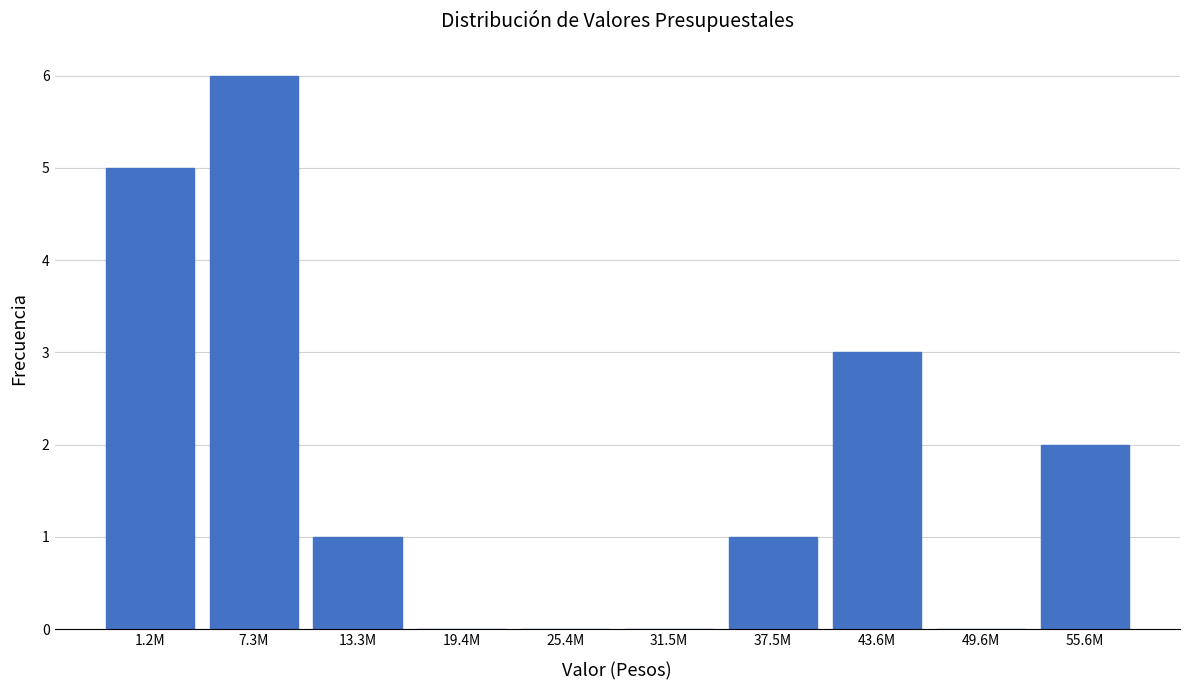

Reading right to left, list all the values displayed in this chart.

55.6M=2	49.6M=0	43.6M=3	37.5M=1	31.5M=0	25.4M=0	19.4M=0	13.3M=1	7.3M=6	1.2M=5